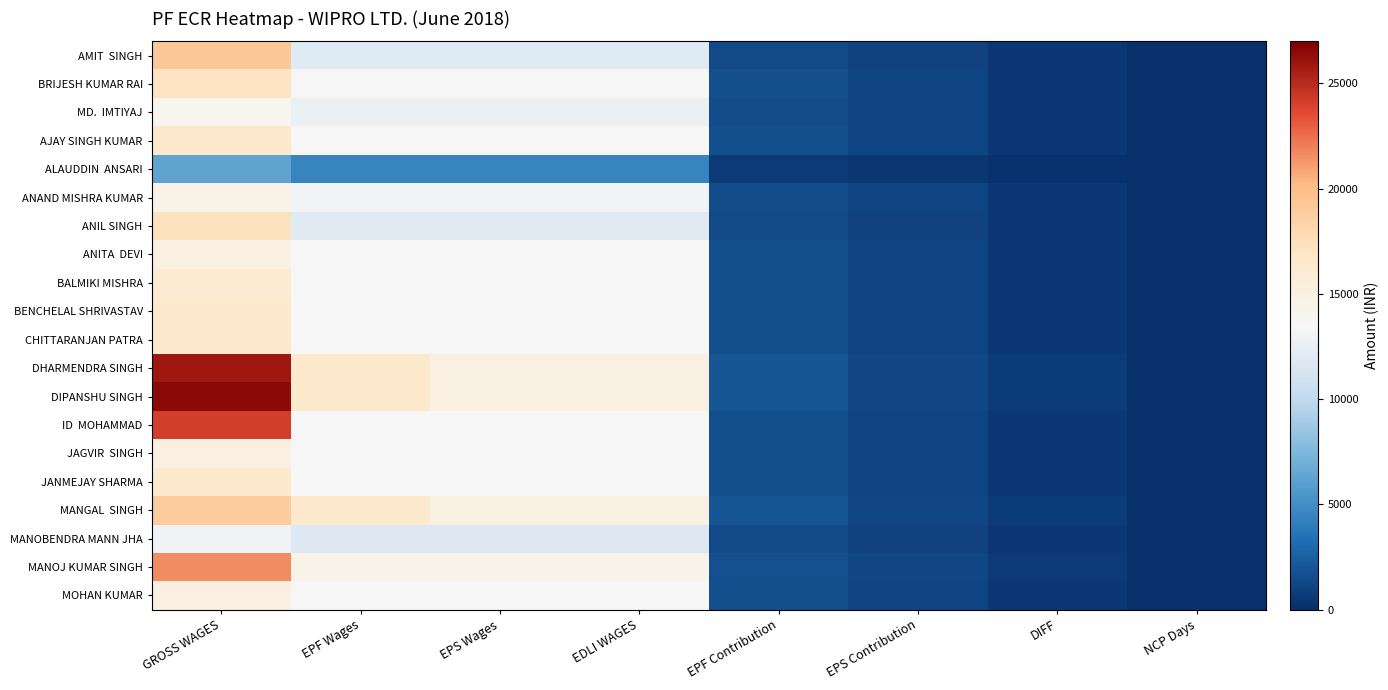

Which series has the widest spread of values?

DIPANSHU SINGH